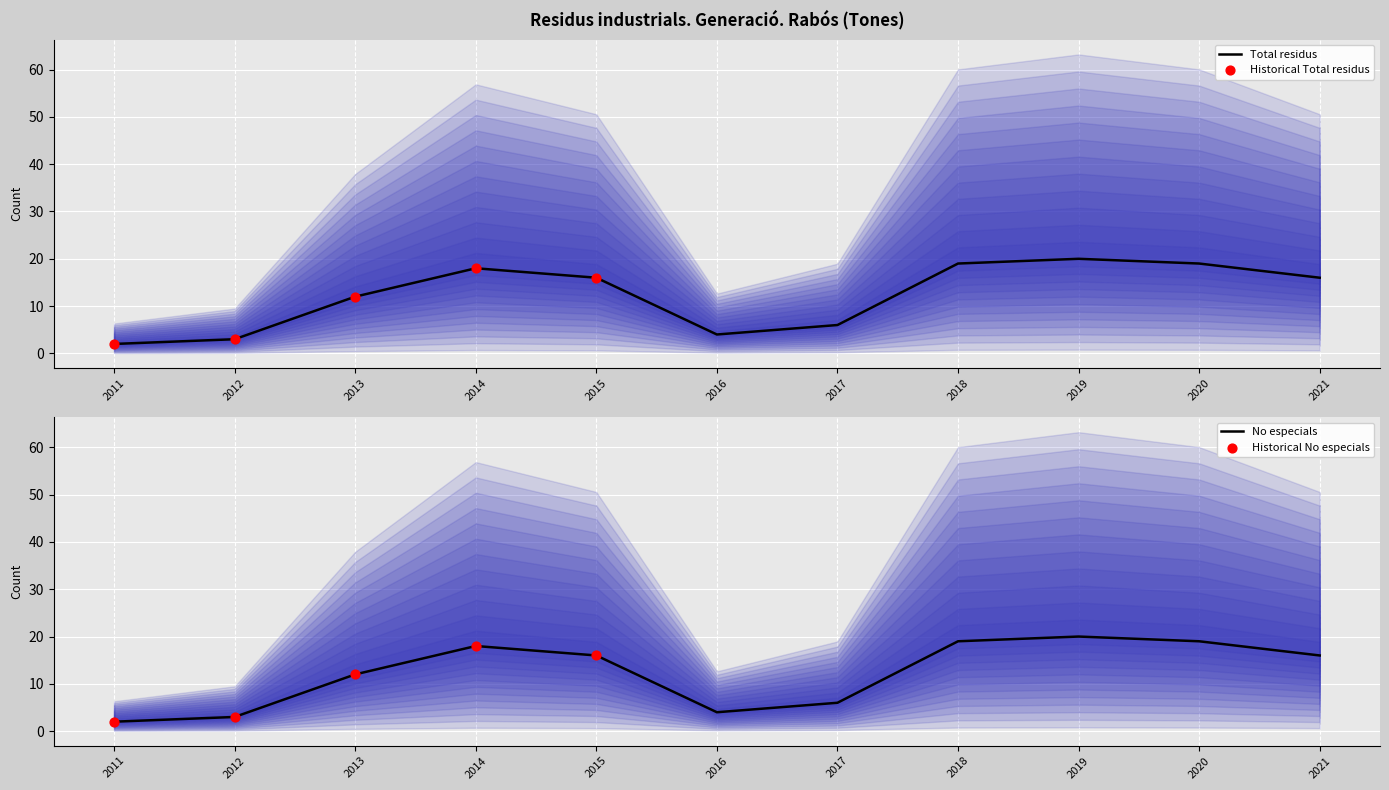

At how many categories does at least one series exceed 18?

3